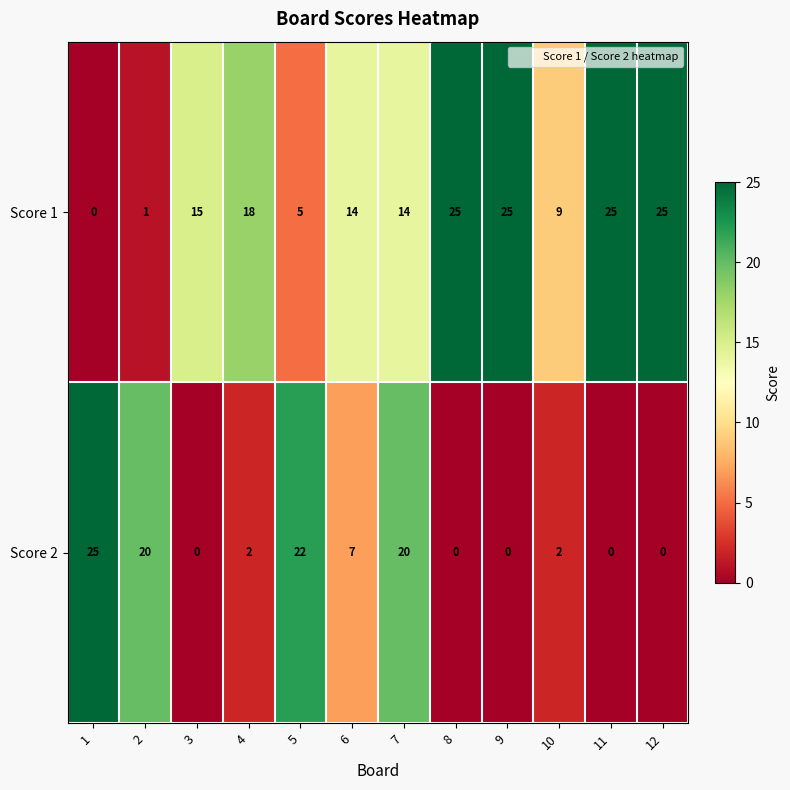

Reading left to right, transcribe all the data shown in this chart.

Score 1: 0	1	15	18	5	14	14	25	25	9	25	25
Score 2: 25	20	0	2	22	7	20	0	0	2	0	0